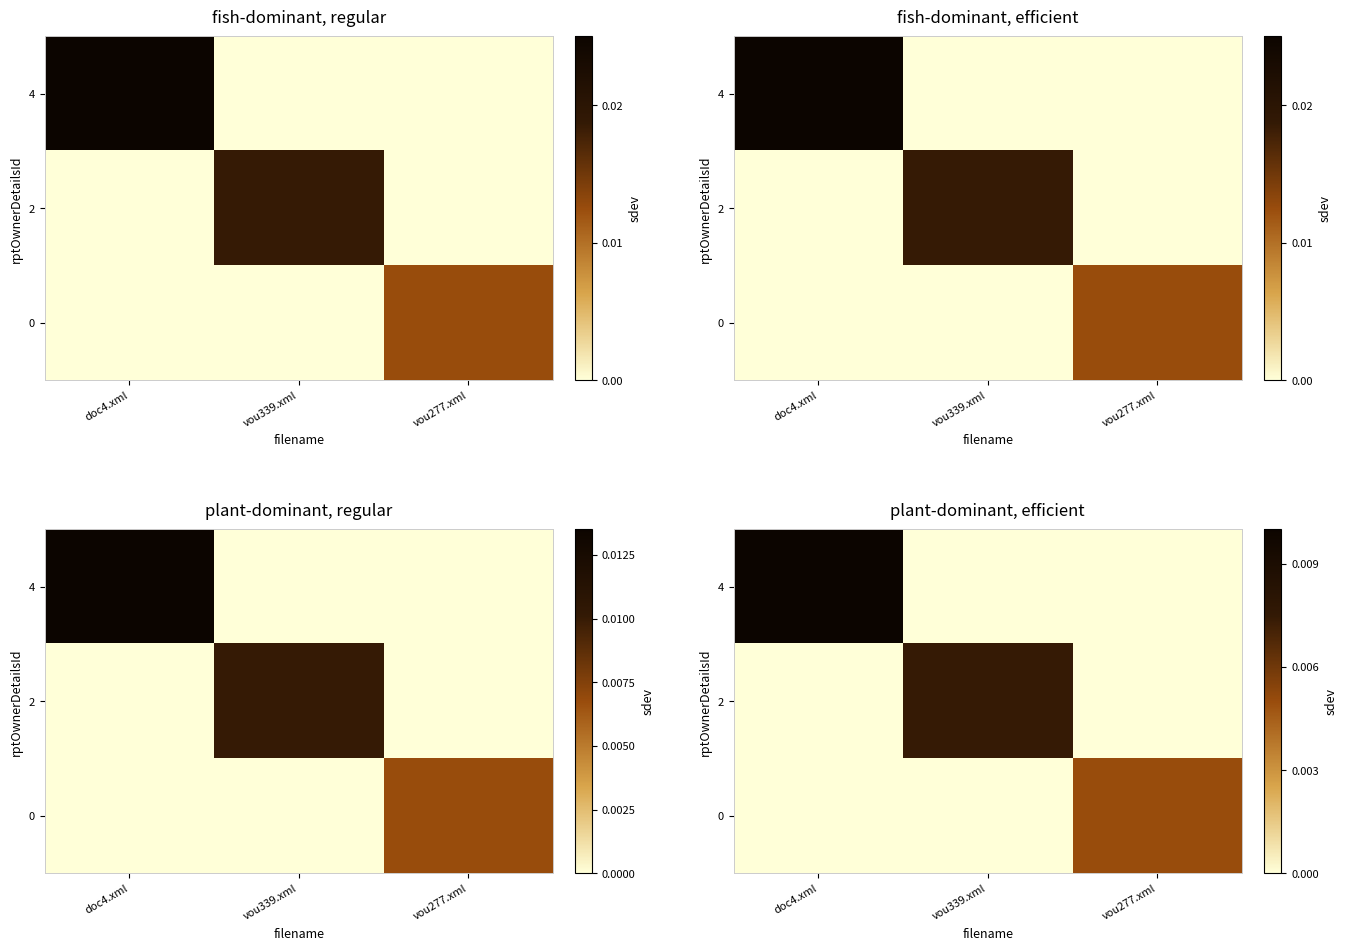

Is the value of 2 at doc4.xml greater than the value of 4 at vou339.xml?

No